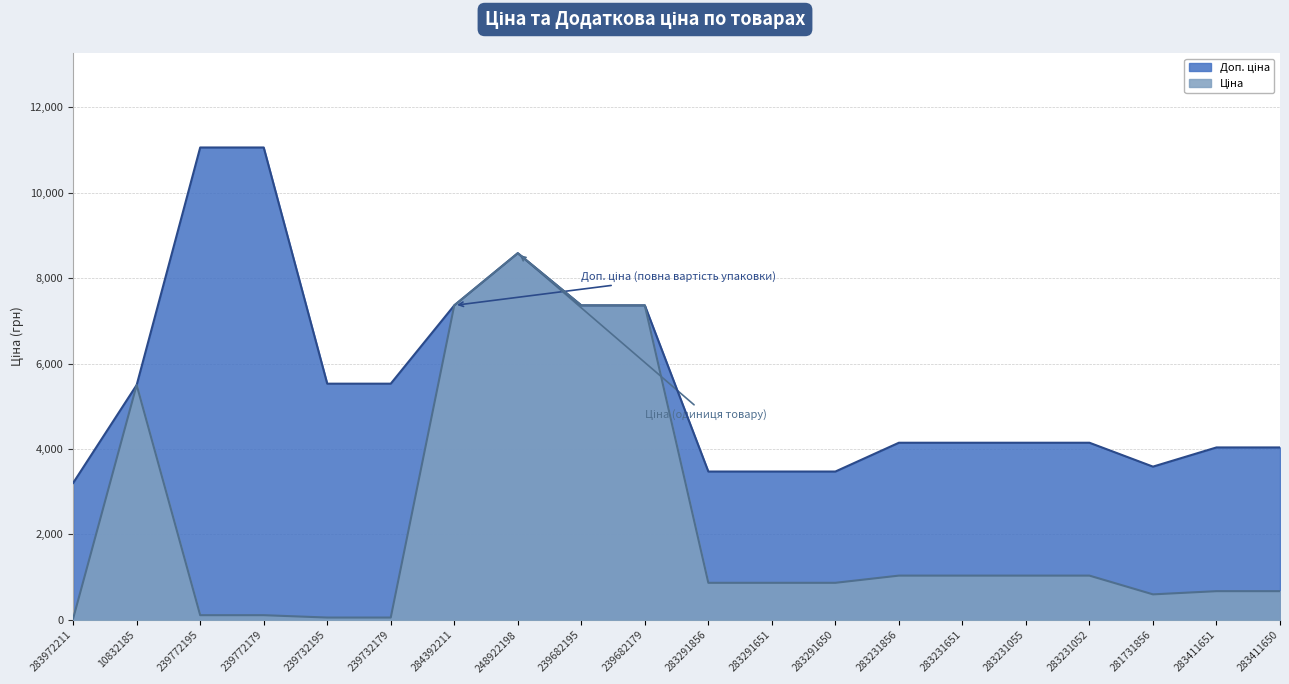

Does the chart have visible grid lines?

Yes